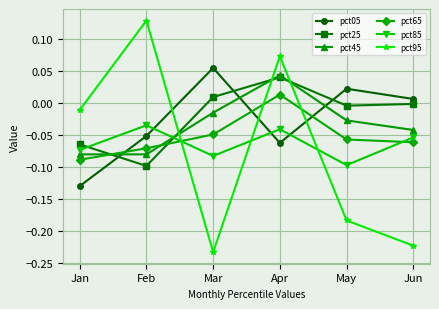

Which series has the largest range (max minus min)?

pct95